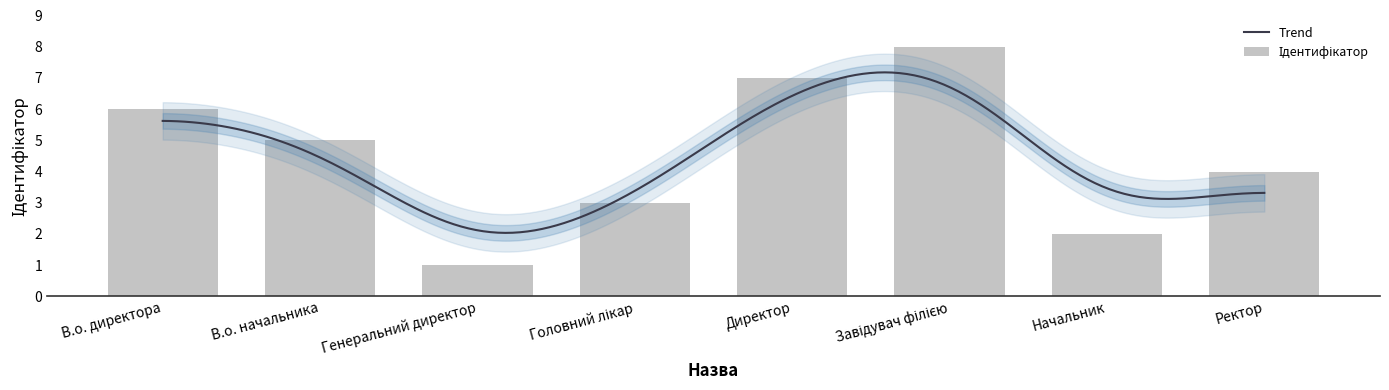

At which label is the value closest to 4?

Ректор